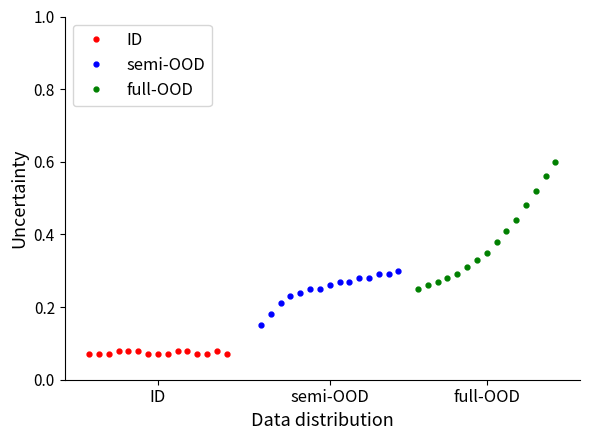

How many full-OOD values are between 0 and 1?

15